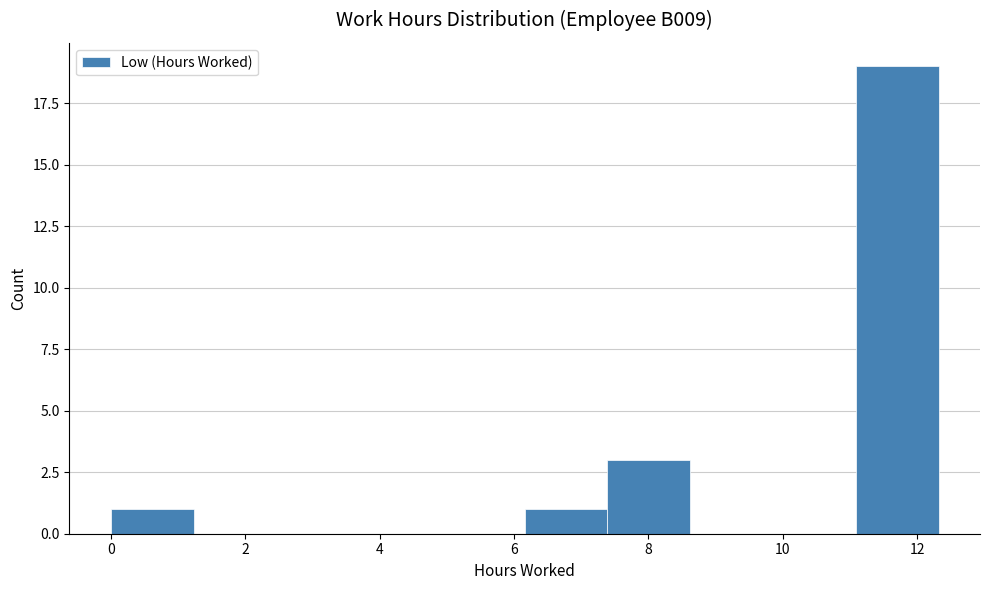

Over which range of the x-axis is the bar tallest?

11.0 to 12.4